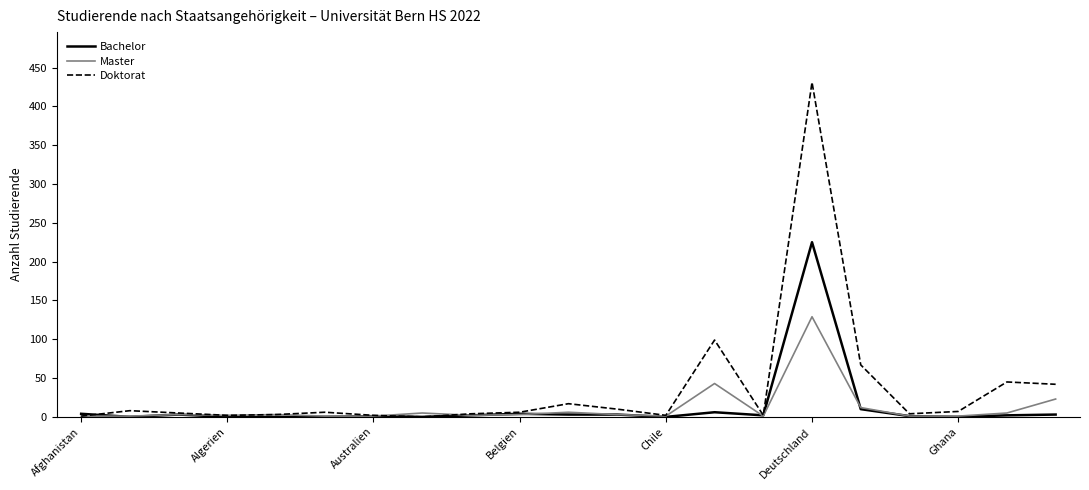

What is the average value of the Bachelor series?

13